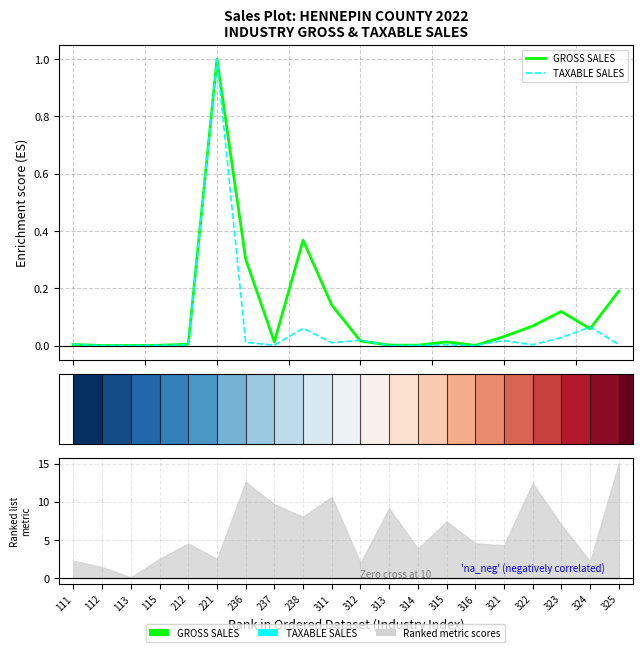

The TAXABLE SALES series shows 0.0 at 115. True or false?

False